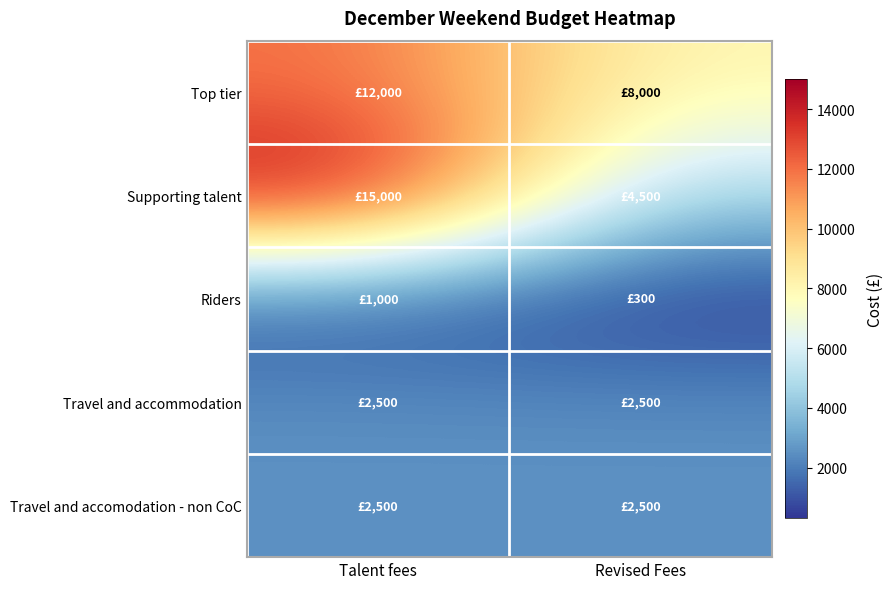

Rank the series by their maximum value, from highest to lowest.

Supporting talent, Top tier, Travel and accommodation, Travel and accomodation - non CoC, Riders